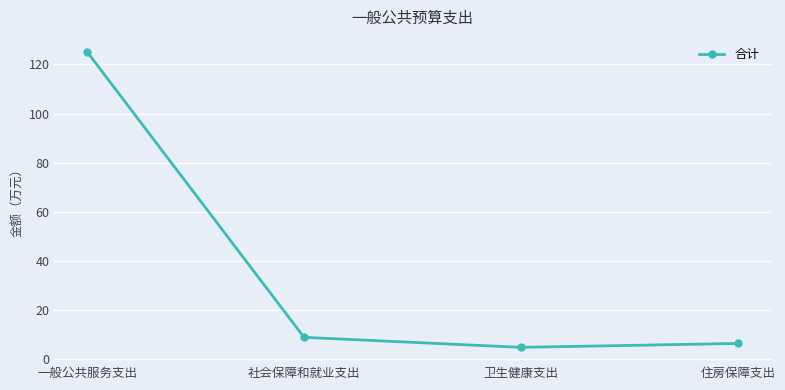

Where does the data first go above 8?

一般公共服务支出